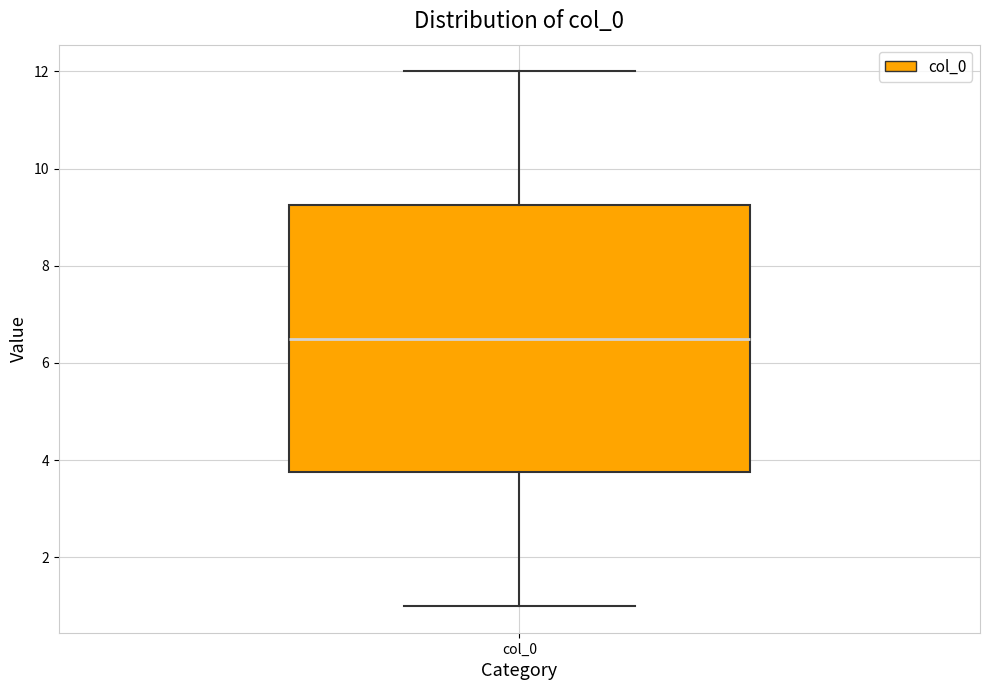

Where does the median line of the box for col_0 sit on the y-axis? The values are not printed on the chart, so give them approximately, as read against the axis.

6.6